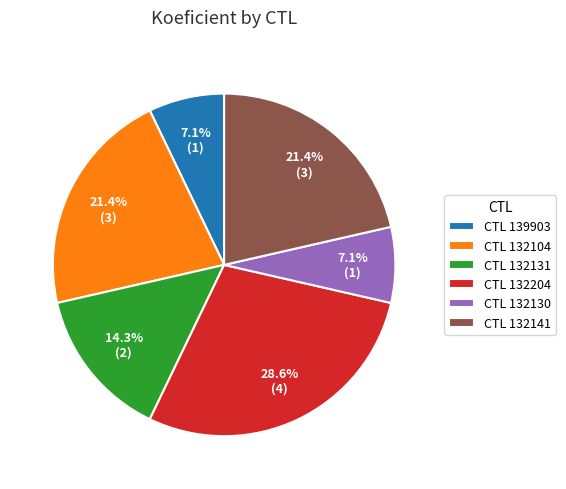

Combined, what portion of the pie is CTL 132131 and CTL 132130?

21.4%